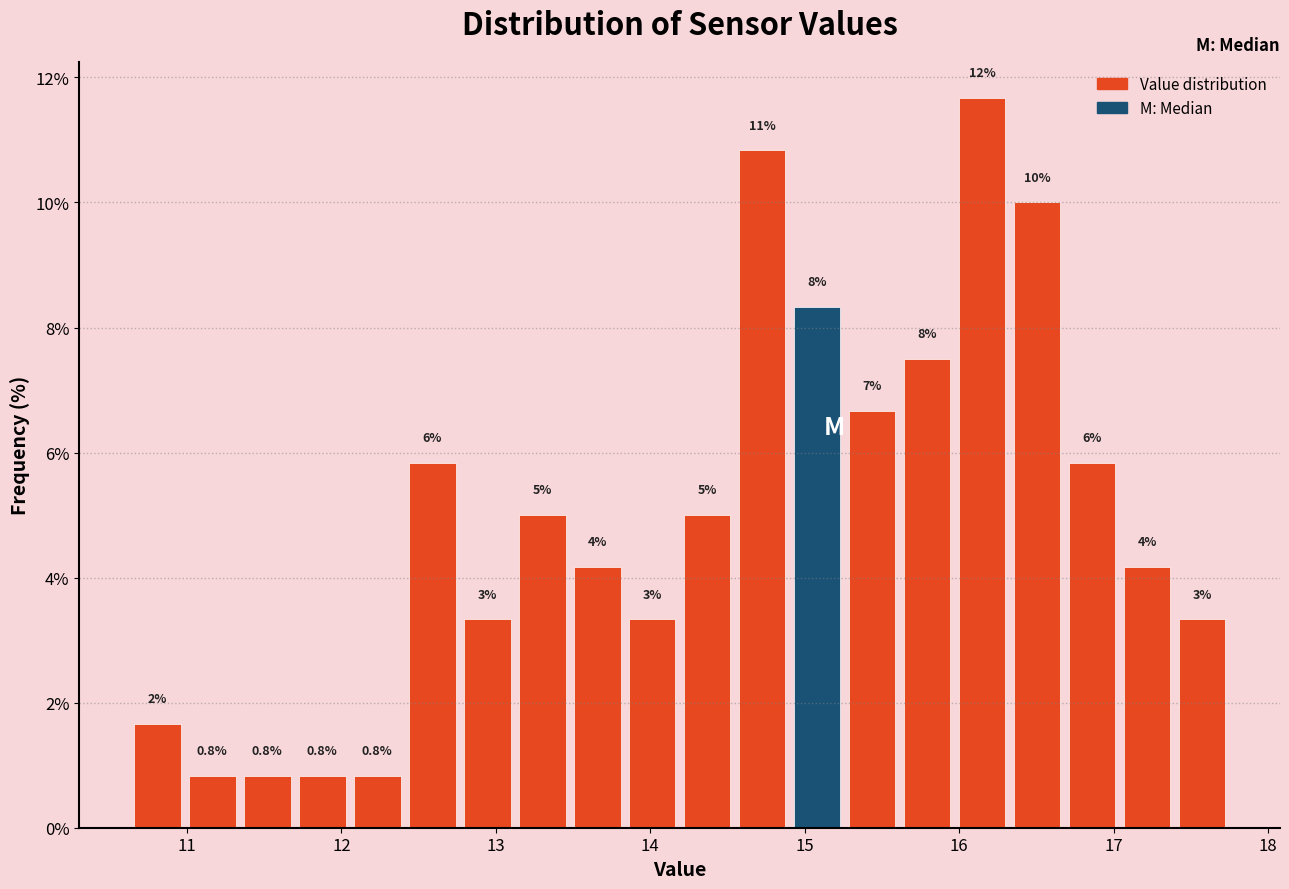

Read against the x-axis, roughly where is the centre of the tallest bar?

16.1